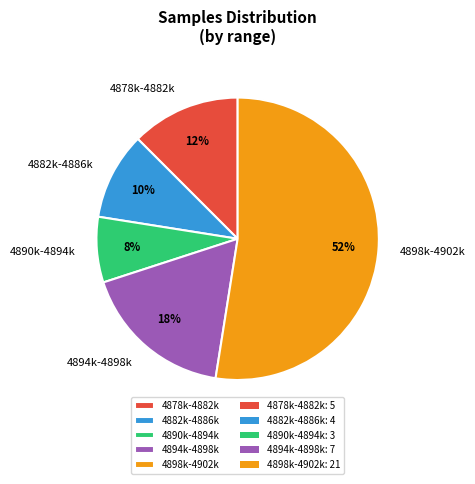

Rank the categories by value from lowest to highest.

4890k-4894k, 4882k-4886k, 4878k-4882k, 4894k-4898k, 4898k-4902k